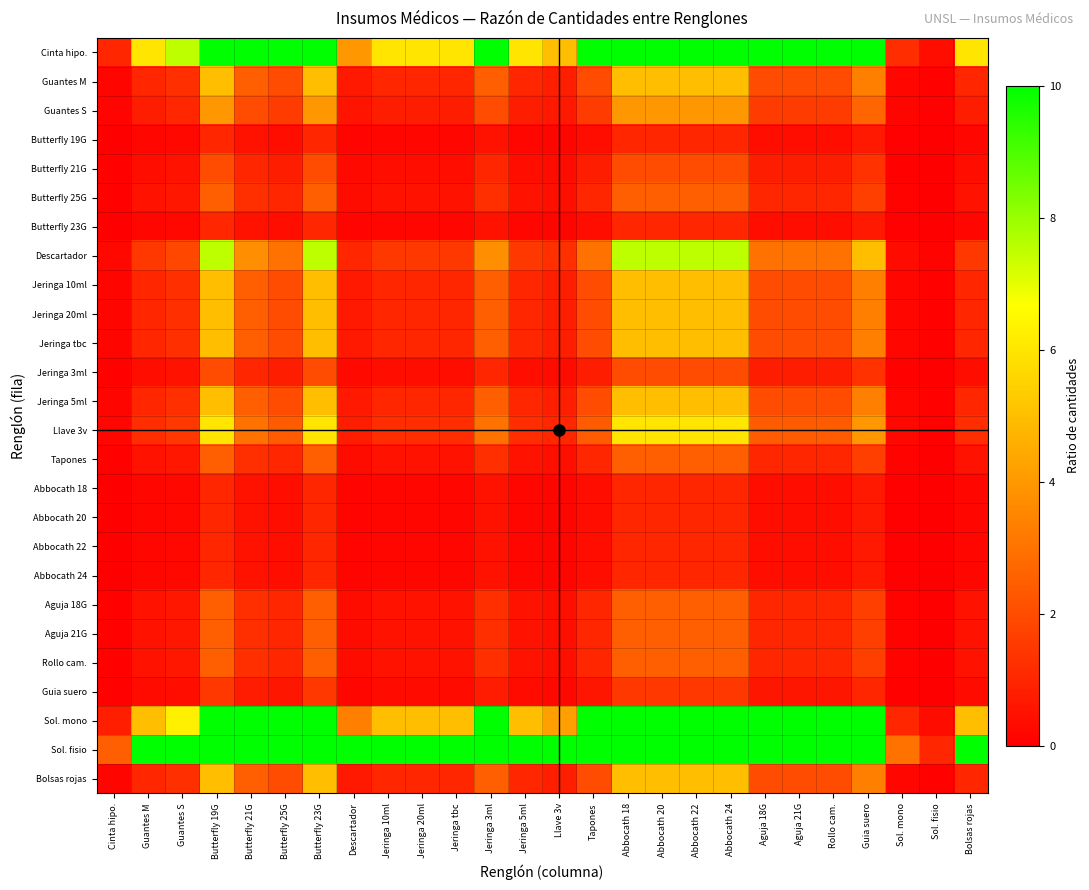

What is the spread (max minus min) of values at Abbocath 18?

9.0